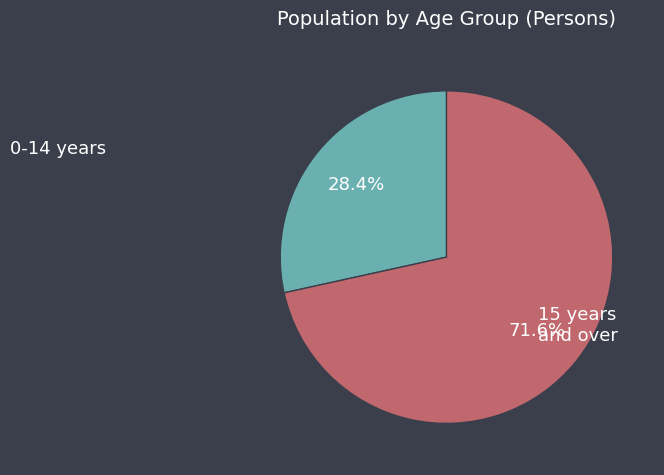

Rank the categories by value from lowest to highest.

0-14 years, 15 years and over